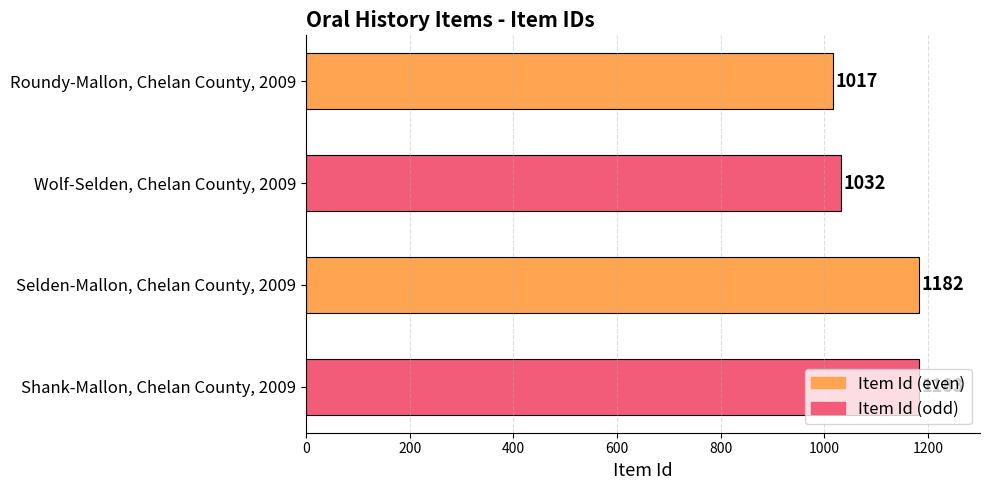

True or false: the data shows 1182 at Selden-Mallon, Chelan County, 2009.

True